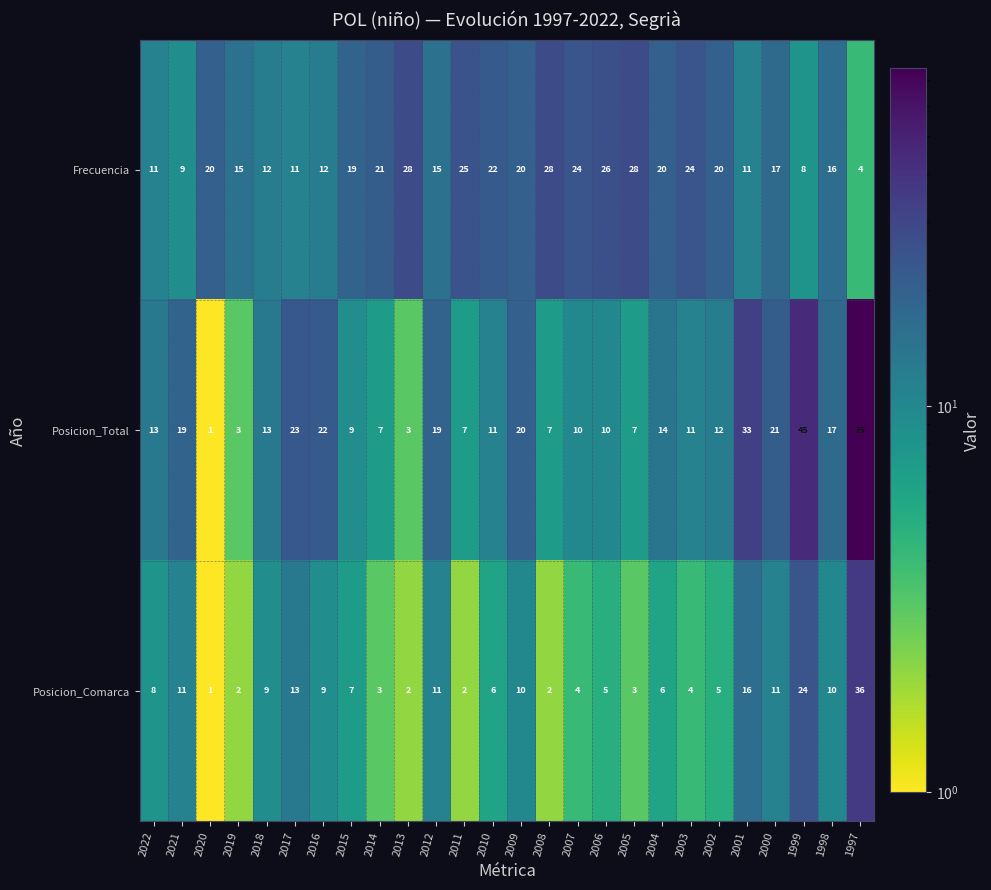

What is the minimum value shown in the chart?

1